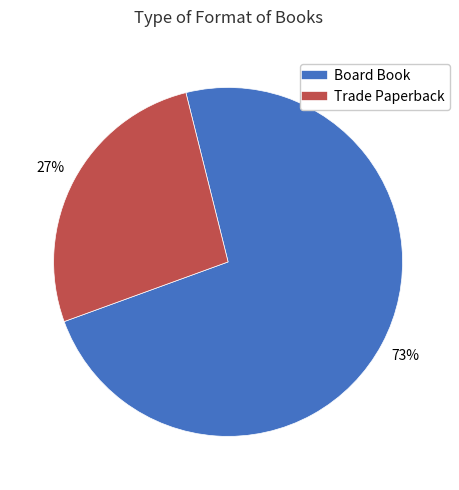

How many segments does this pie chart have?

2